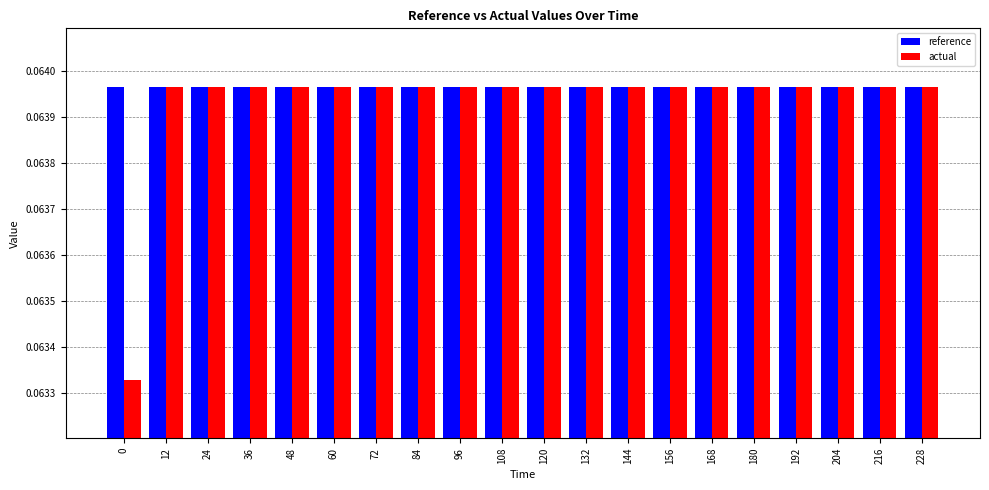

What is the sum of all reference values?

1.3